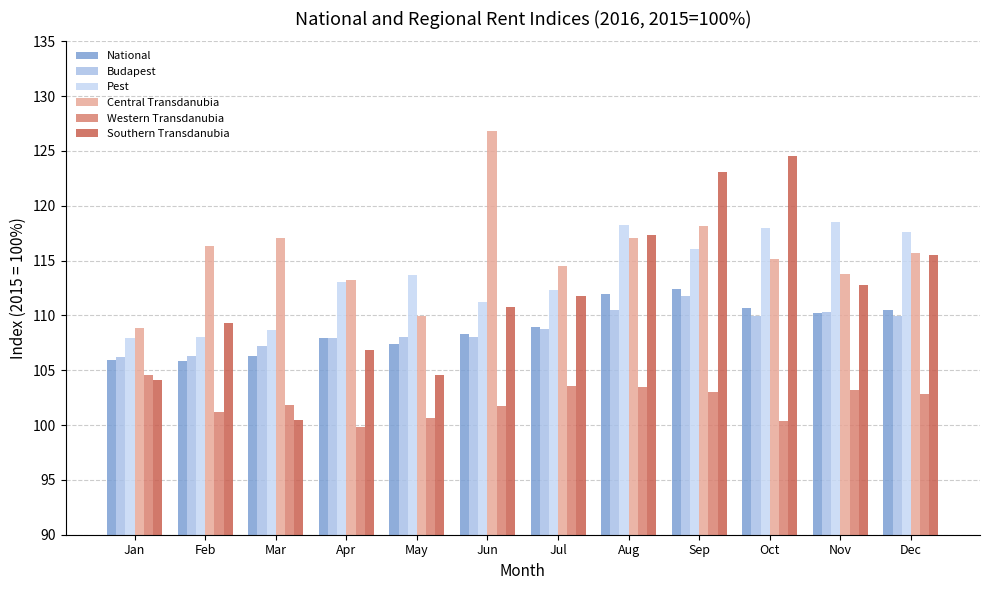

What value does the Western Transdanubia series have at Jan?

104.6